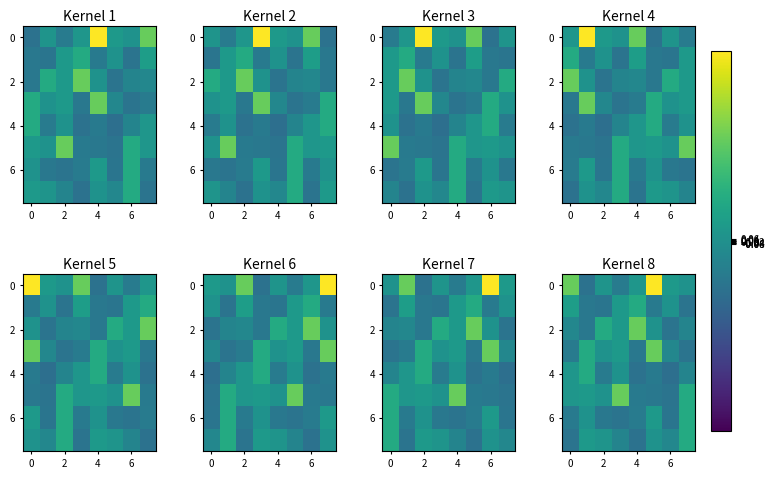

How many data points in 6 are less than 0?

5